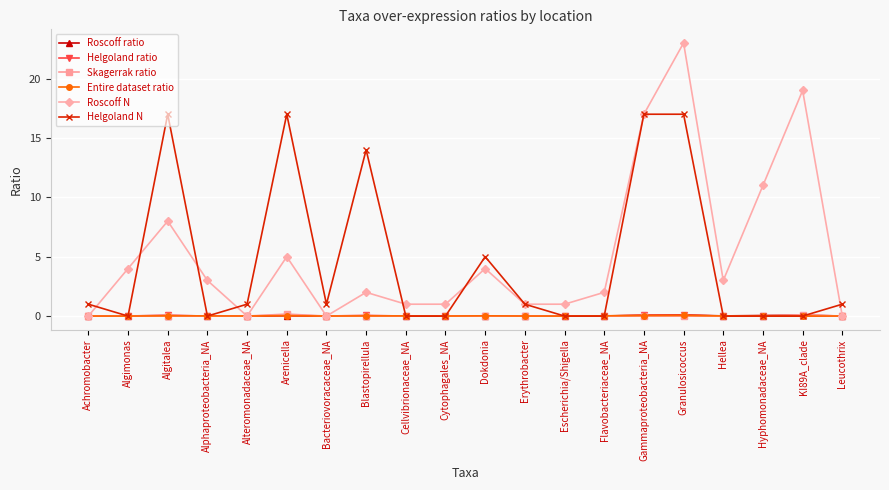

Is this an area chart (filled region under the line)?

No